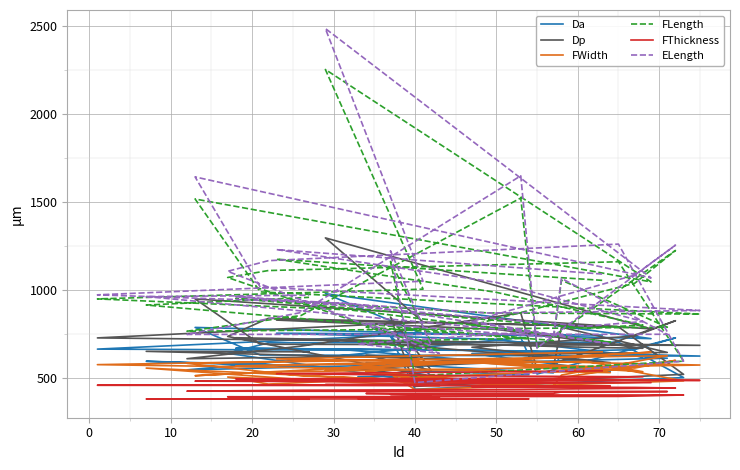

What is the label of the 34th point from the right?

40